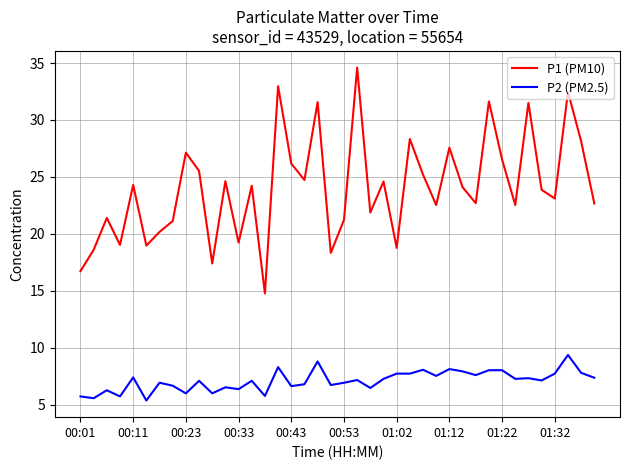

At how many categories does at least one series exceed 28?

8